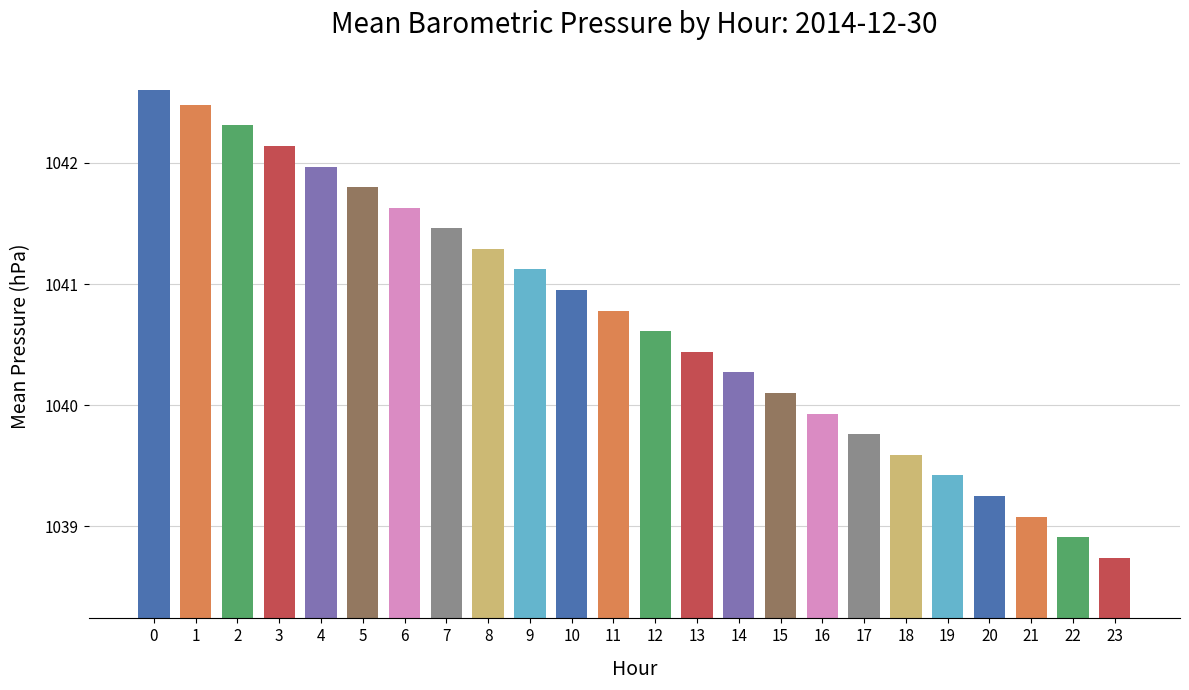

What is the value of the 17th bar from the left?

1039.9